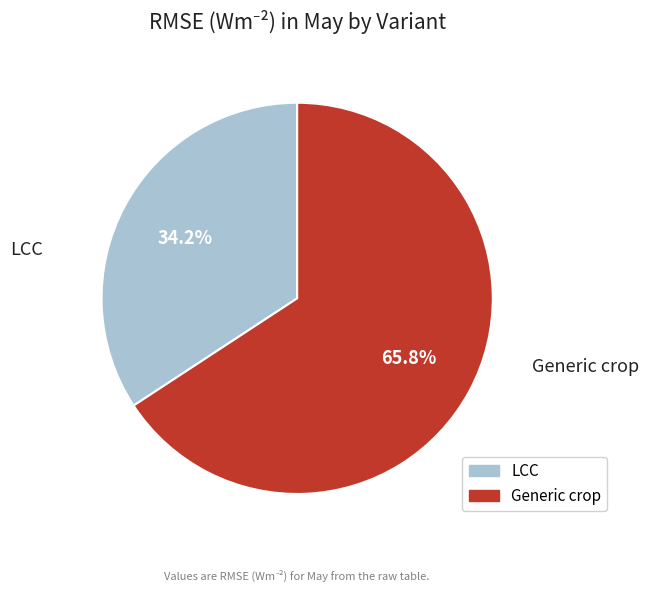

Which slice is the largest?

Generic crop